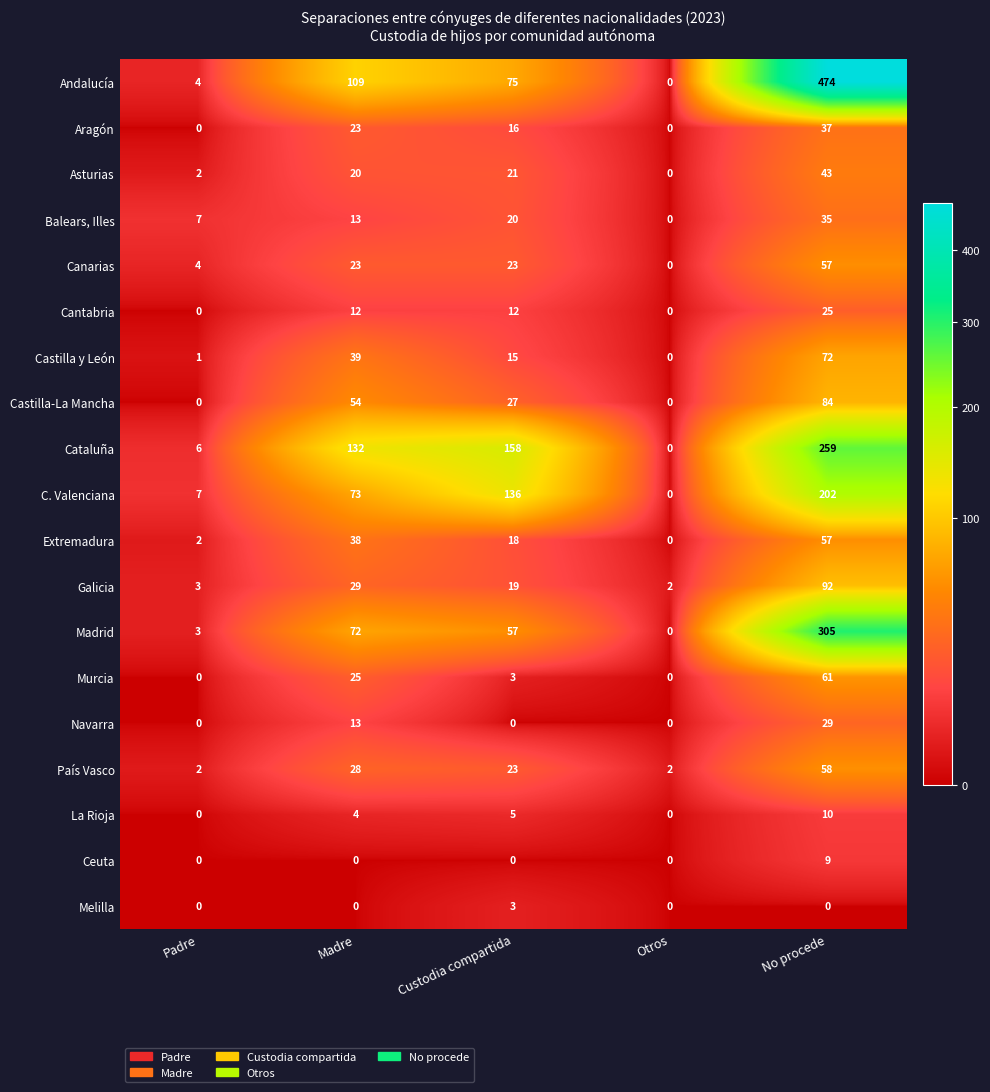

At which label does Murcia first exceed 3?

Madre